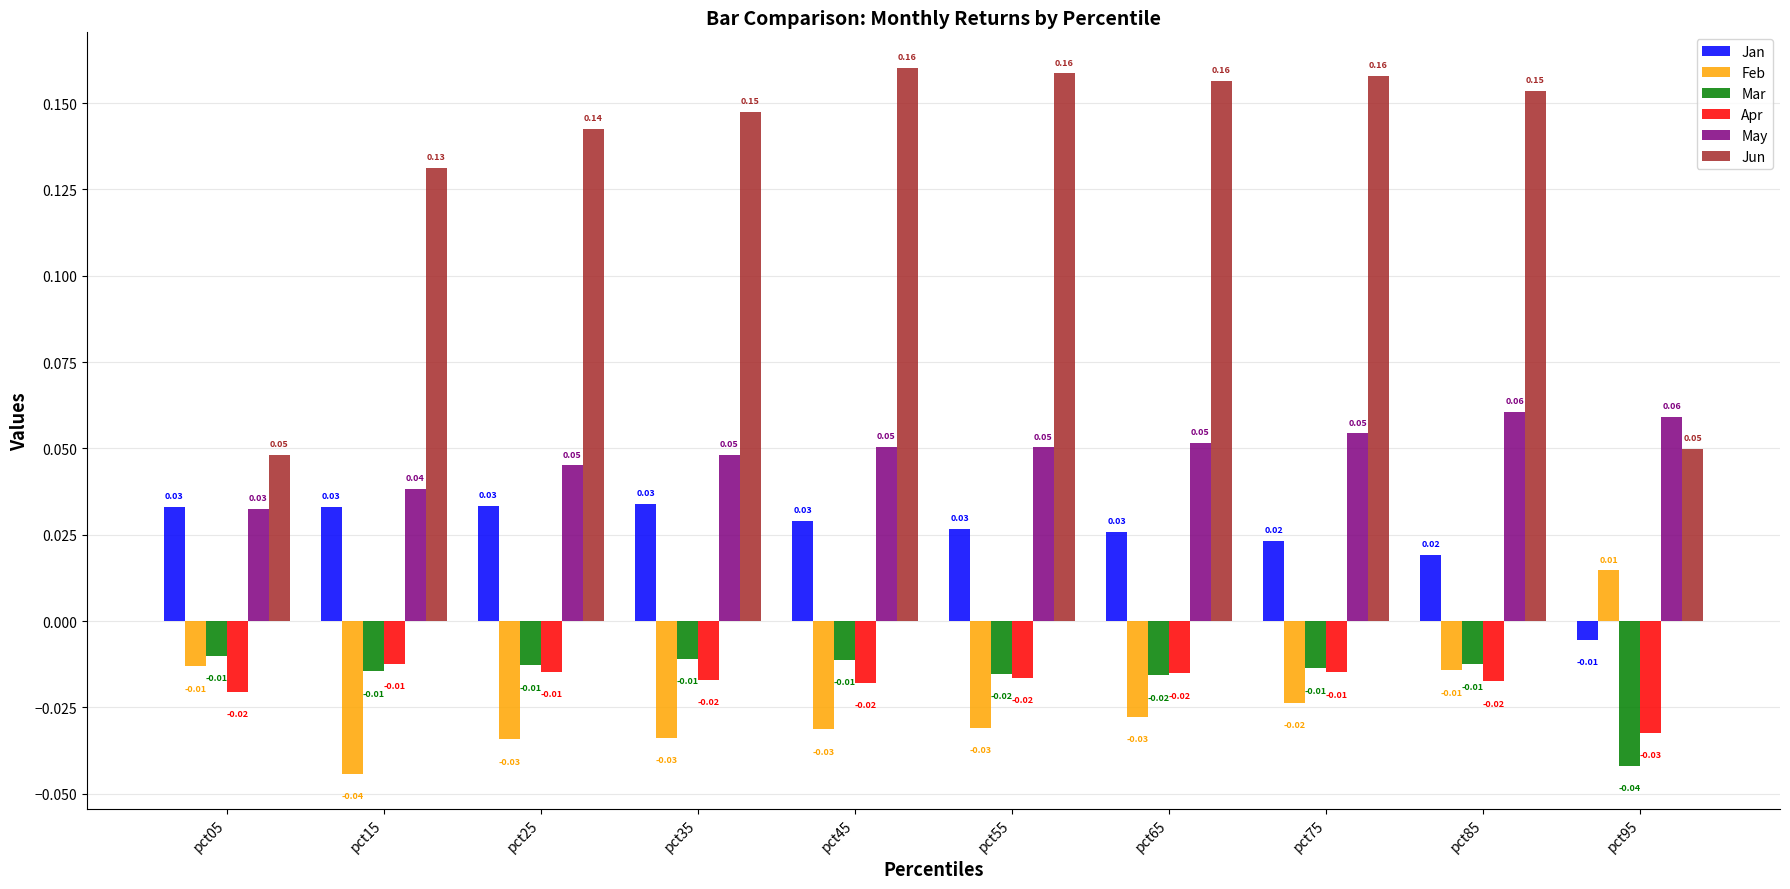

Is the value of Mar at pct05 greater than the value of May at pct15?

No